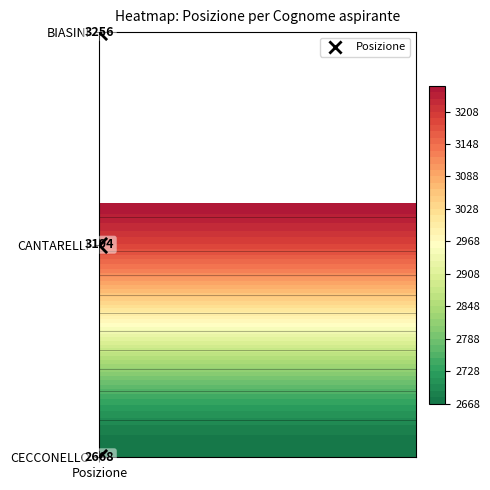

How many categories are shown in the chart?

3